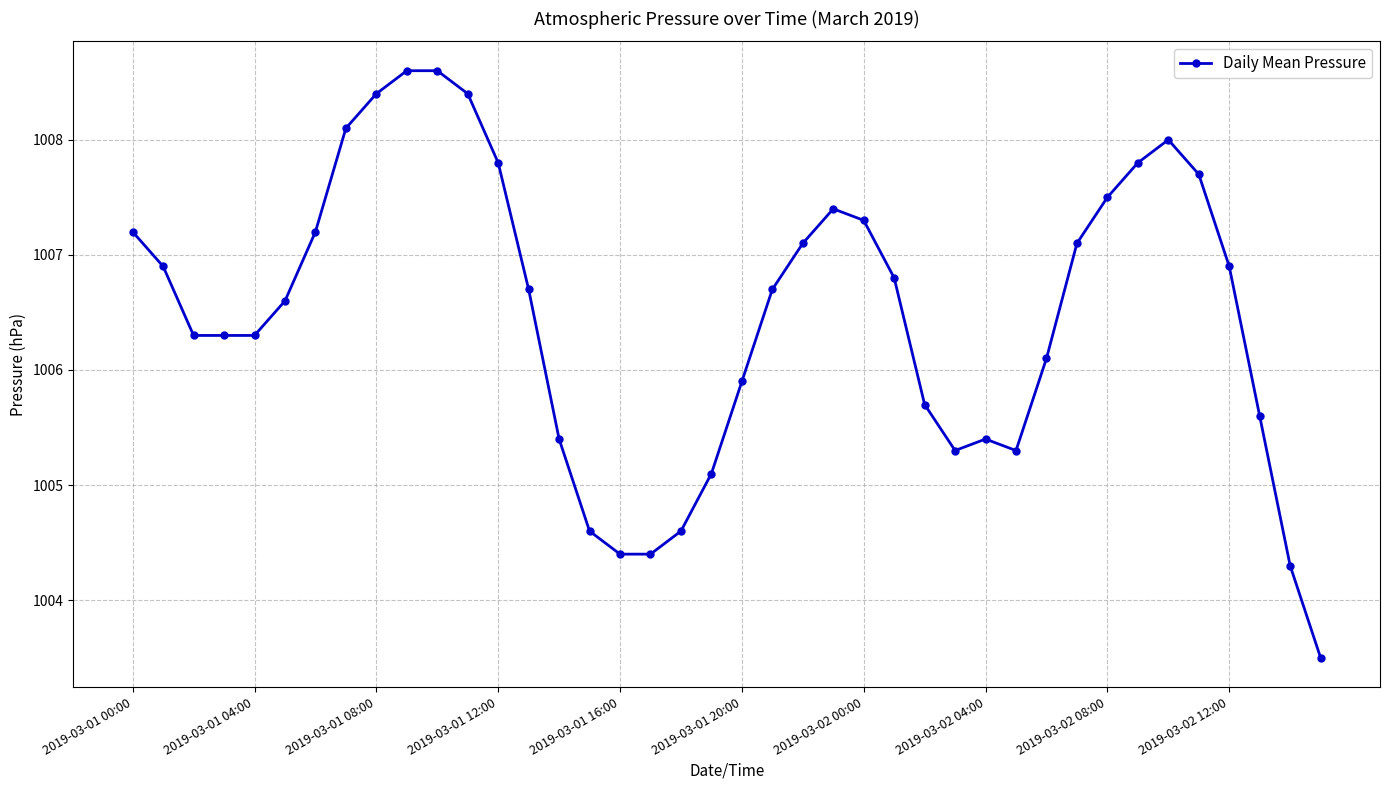

What is the value of the 20th point from the left?

1005.1